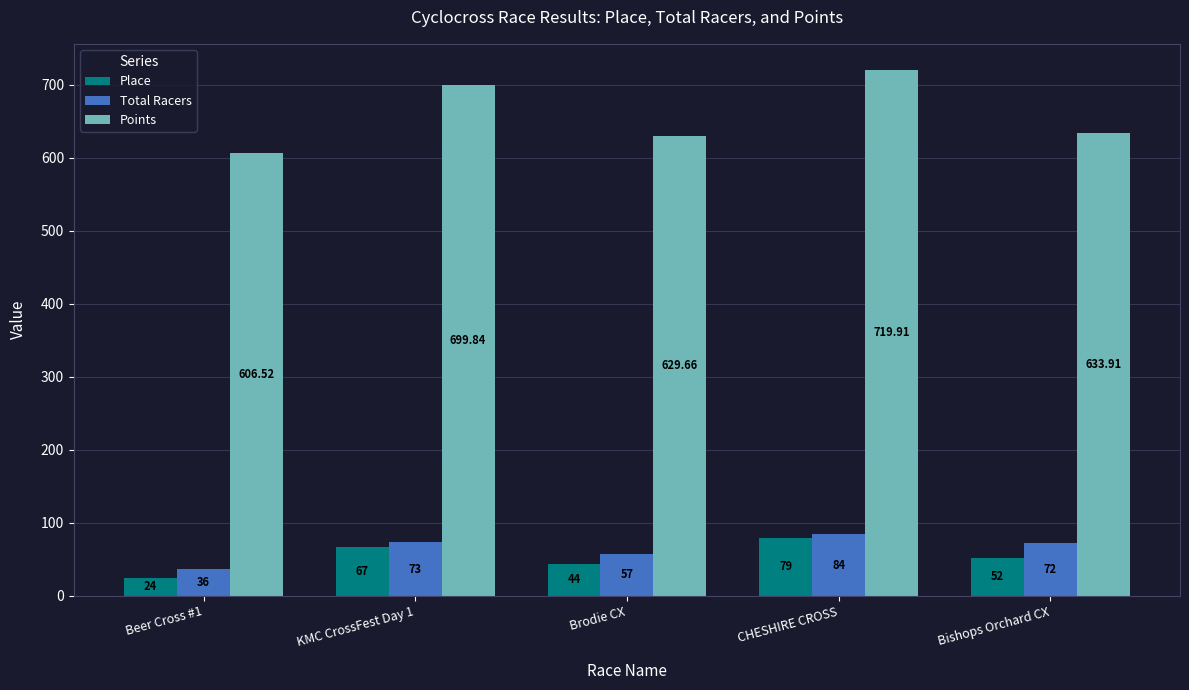

What is the label of the 2nd bar from the left?

KMC CrossFest Day 1